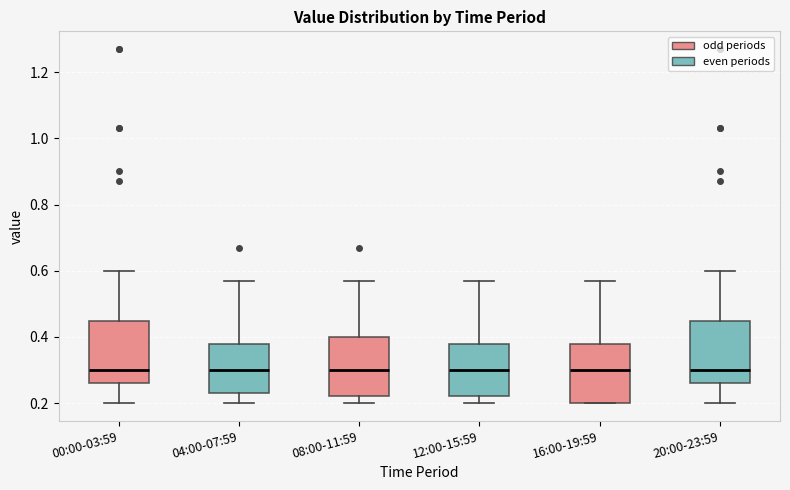

Where does the median line of the box for 08:00-11:59 sit on the y-axis? The values are not printed on the chart, so give them approximately, as read against the axis.

0.30